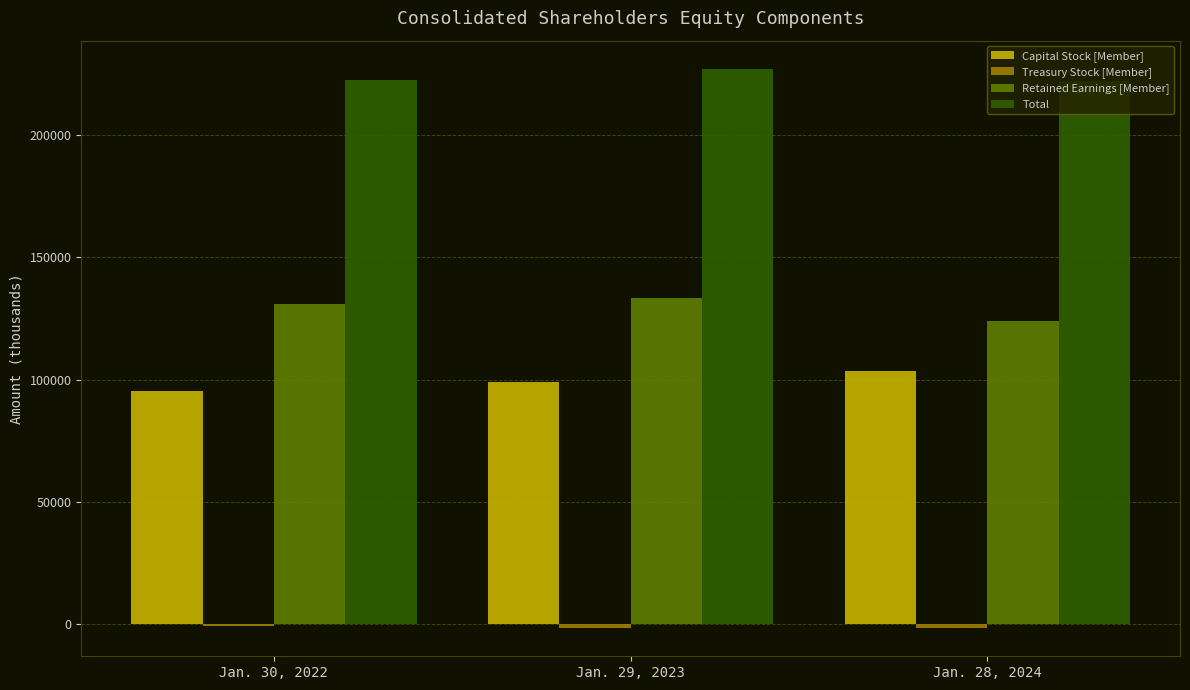

What position from the right is Jan. 29, 2023?

2